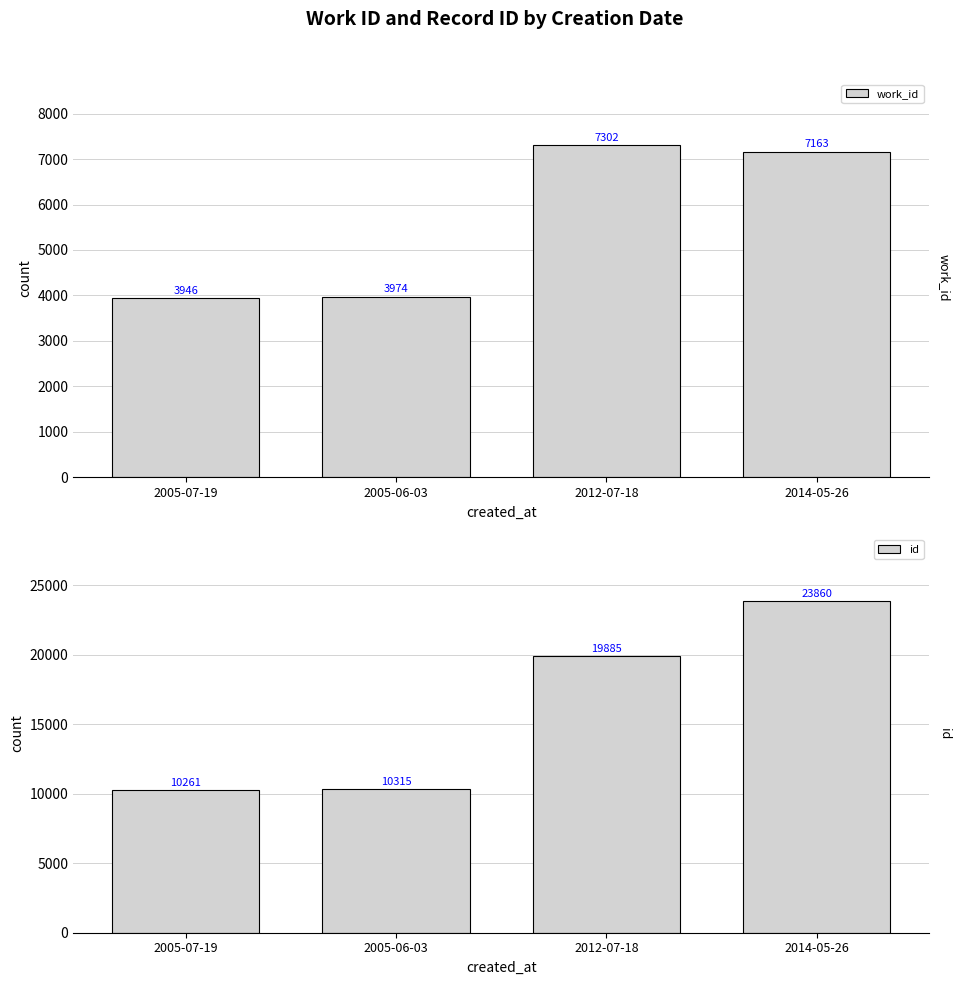

What is the average value of the work_id series?

5596